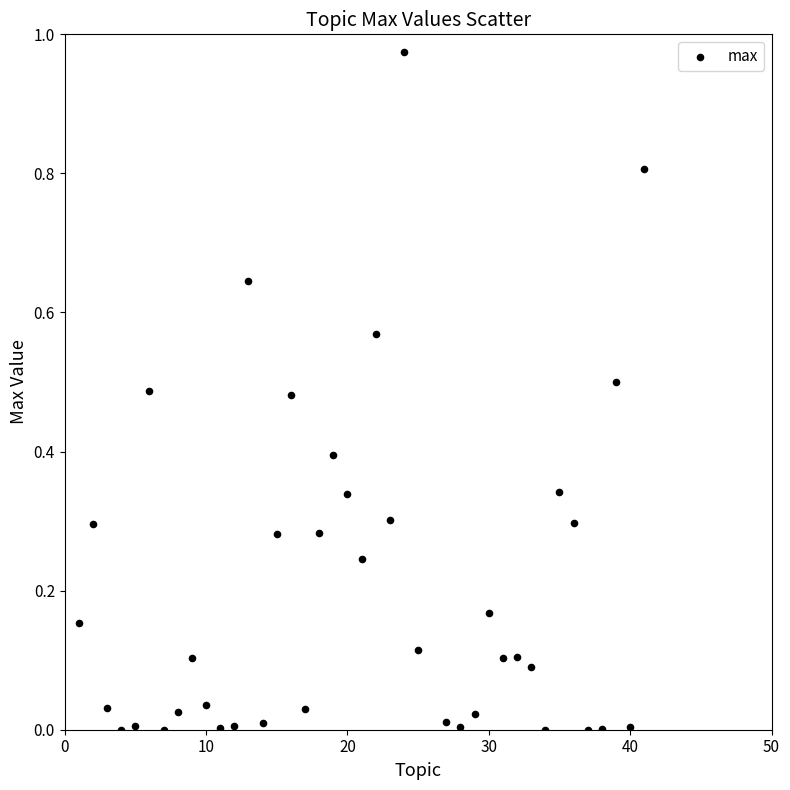

What is the range of X values (max minus min)?

40.0